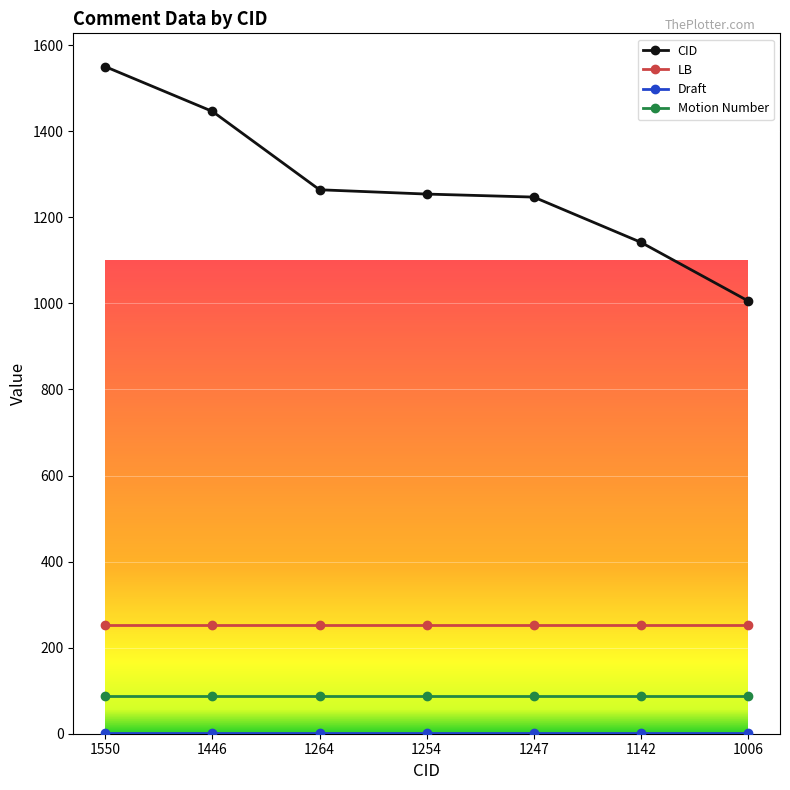

True or false: Motion Number and CID intersect in this chart.

False